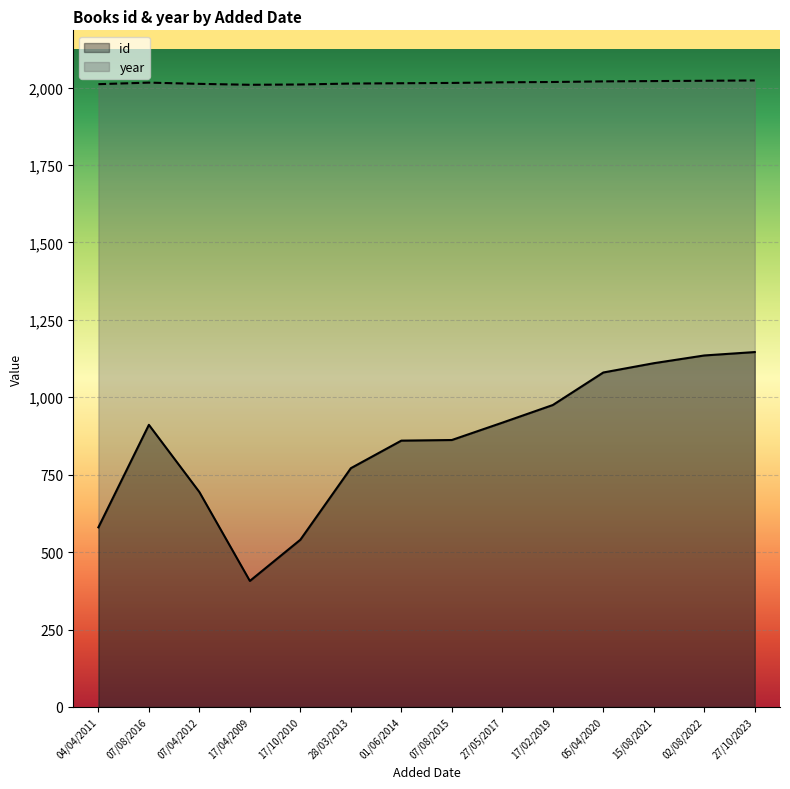

The id series shows 407 at 17/04/2009. True or false?

True